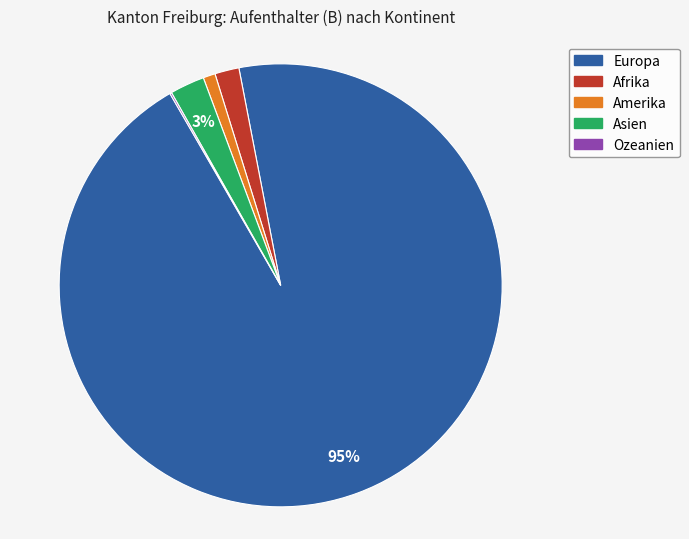

The Amerika slice represents 11% of the pie. True or false?

False